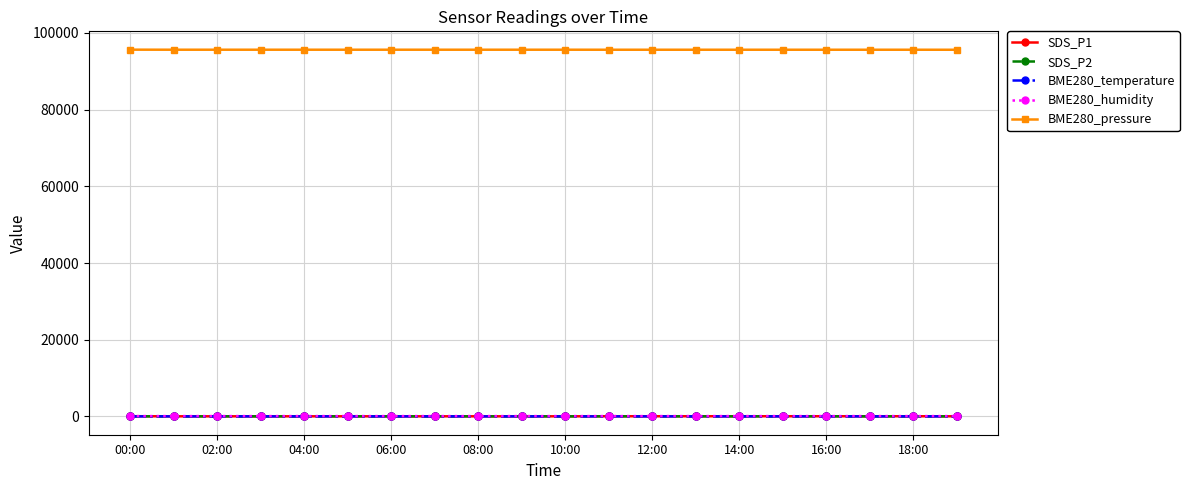

True or false: BME280_temperature and BME280_pressure cross at least once.

False